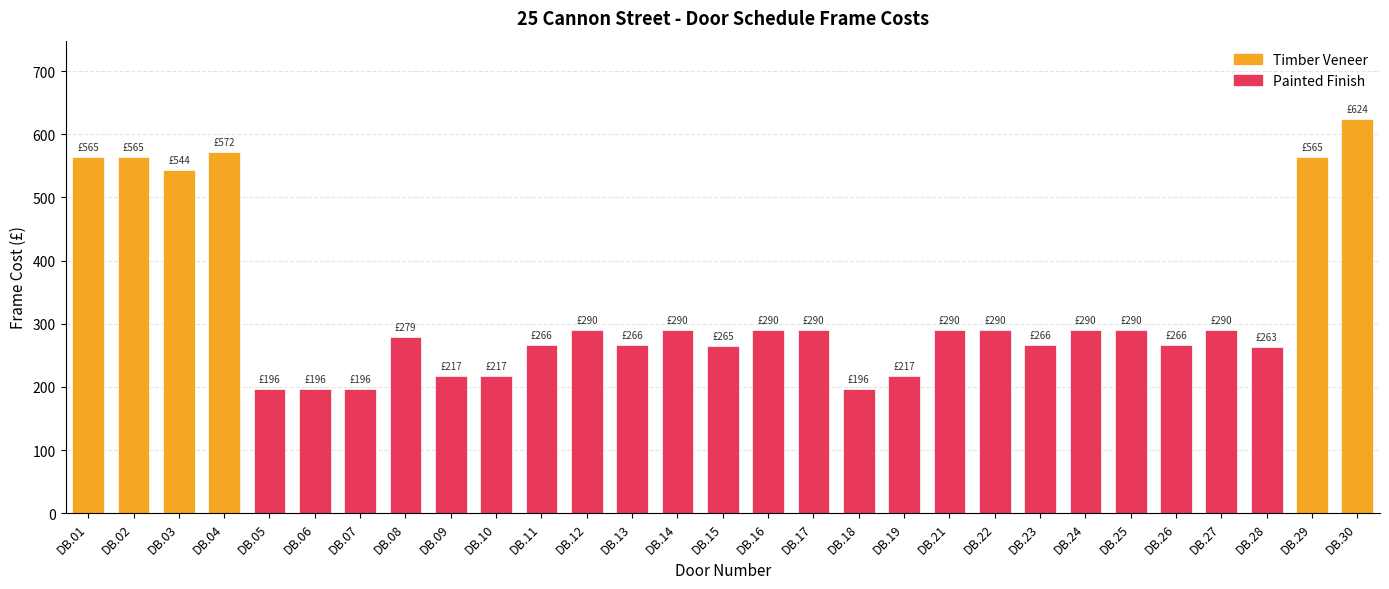

What is the change in value from DB.04 to DB.27?

-281.3